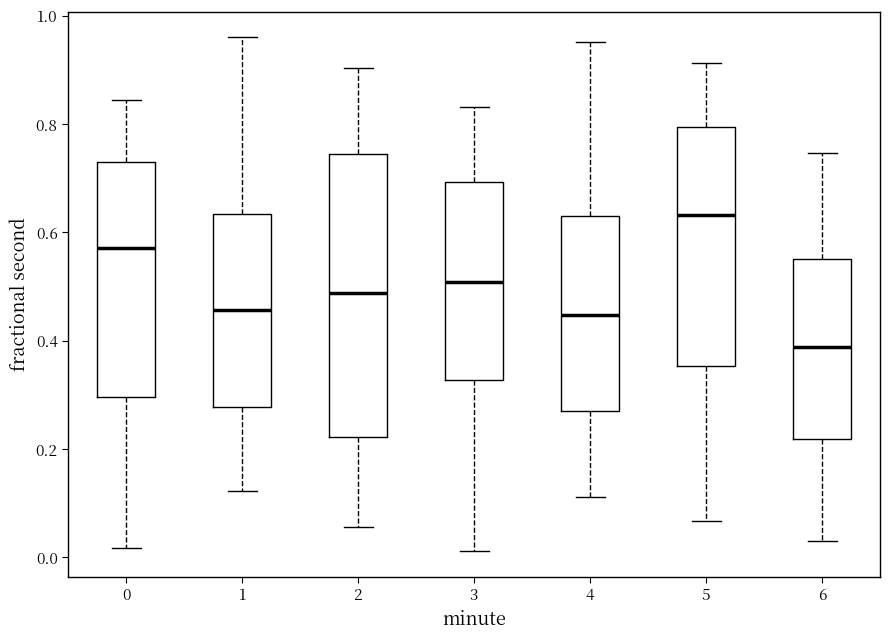

Reading left to right, read every box against the y-axis: the position of its median line, the range the box covers, and the ends of its whiskers. The values are not printed on the chart, so give them approximately, as read against the axis.

0: median 0.58, box 0.30 to 0.74, whiskers 0.02 to 0.84
1: median 0.46, box 0.28 to 0.64, whiskers 0.12 to 0.96
2: median 0.48, box 0.22 to 0.74, whiskers 0.06 to 0.90
3: median 0.50, box 0.32 to 0.70, whiskers 0.02 to 0.84
4: median 0.44, box 0.28 to 0.62, whiskers 0.12 to 0.96
5: median 0.64, box 0.36 to 0.80, whiskers 0.06 to 0.92
6: median 0.38, box 0.22 to 0.56, whiskers 0.02 to 0.74